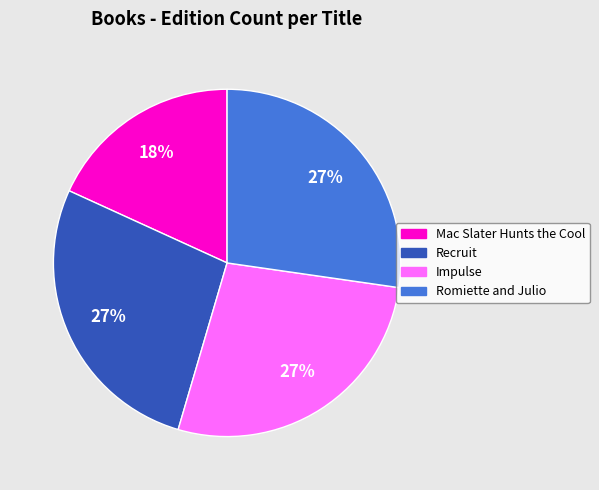

The Romiette and Julio slice represents 42% of the pie. True or false?

False